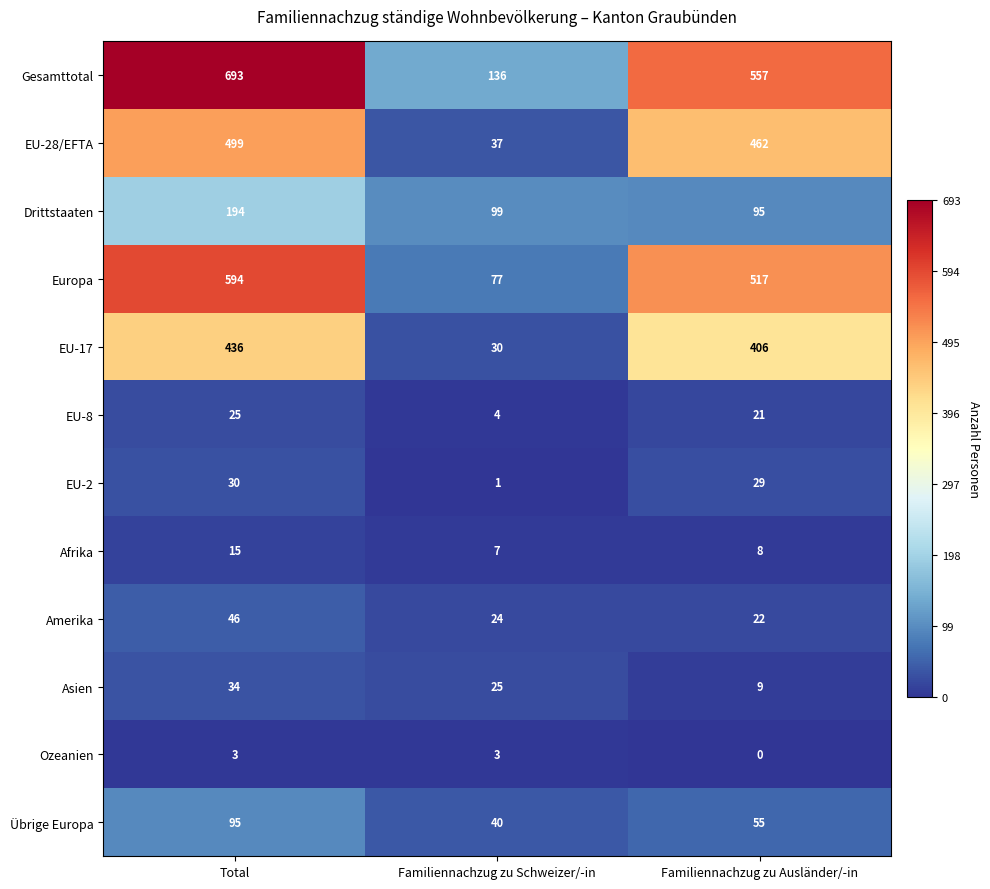

List the series in order of their peak value, highest first.

Gesamttotal, Europa, EU-28/EFTA, EU-17, Drittstaaten, Übrige Europa, Amerika, Asien, EU-2, EU-8, Afrika, Ozeanien